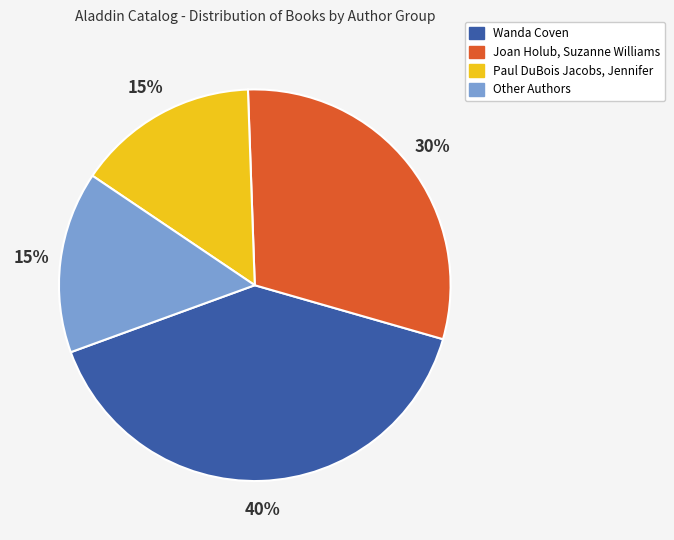

What percentage is the Joan Holub, Suzanne Williams slice, to the nearest percent?

30%